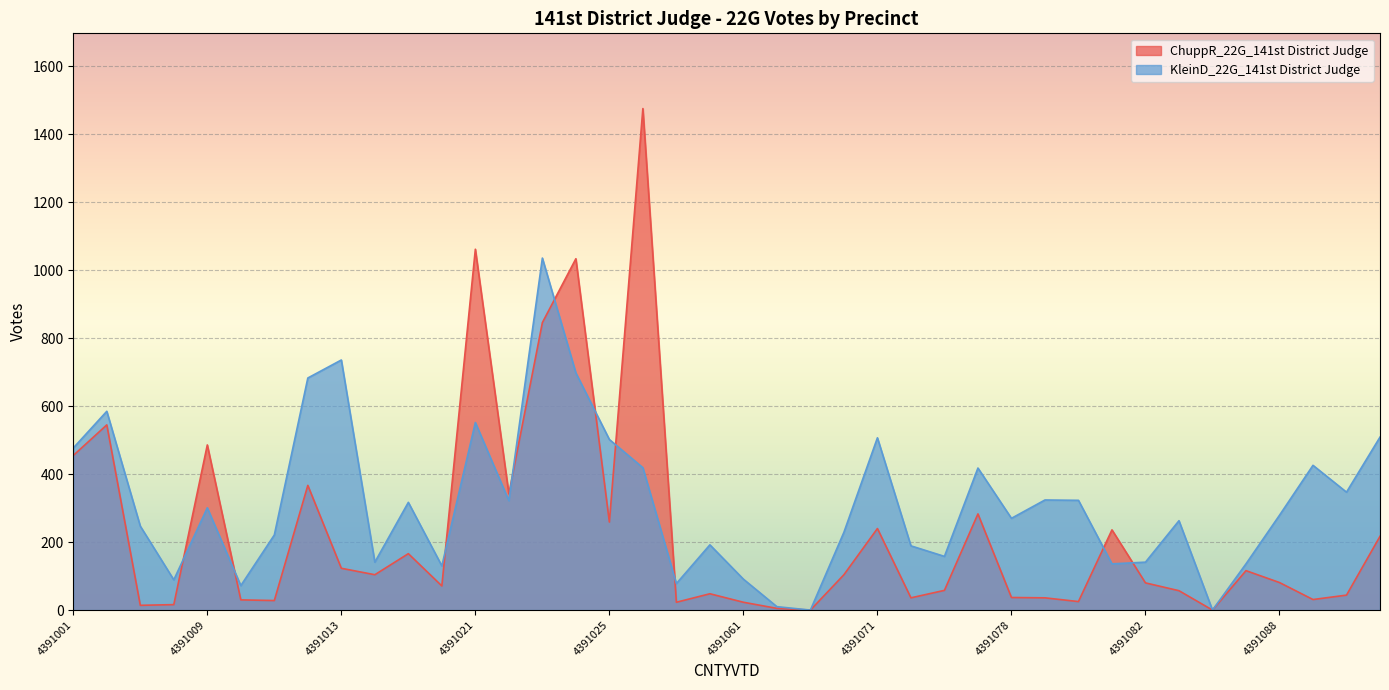

True or false: KleinD_22G_141st District Judge and ChuppR_22G_141st District Judge intersect in this chart.

True